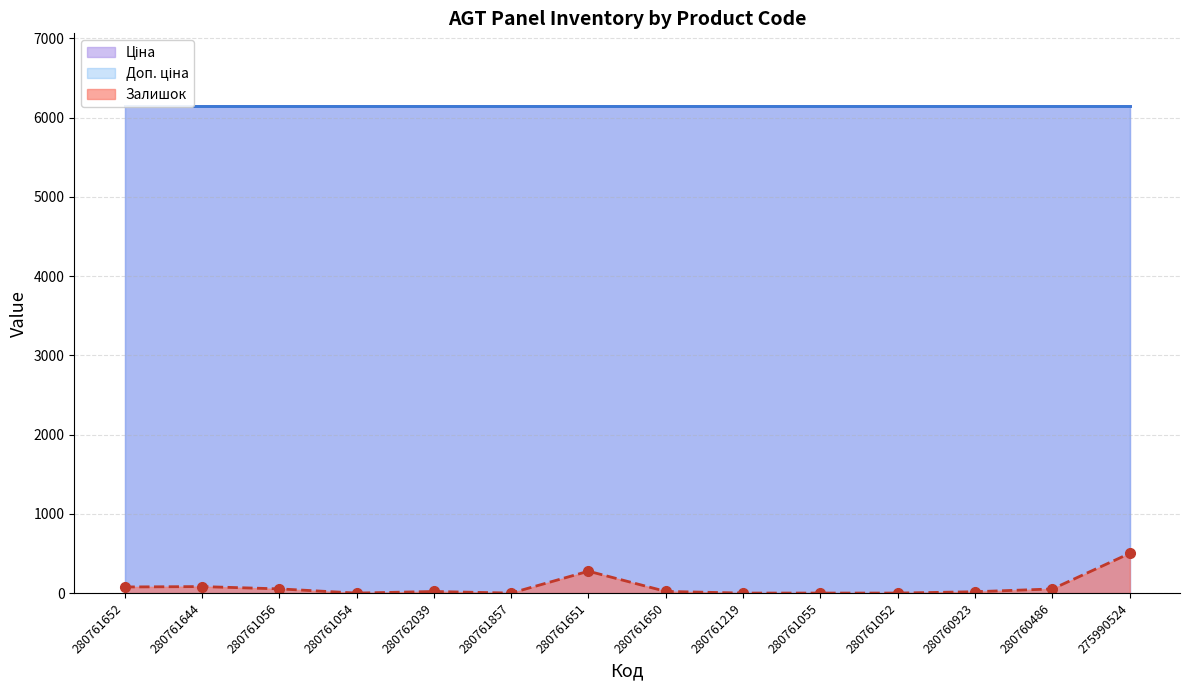

Which series changed the most between 280761650 and 280761219?

Залишок